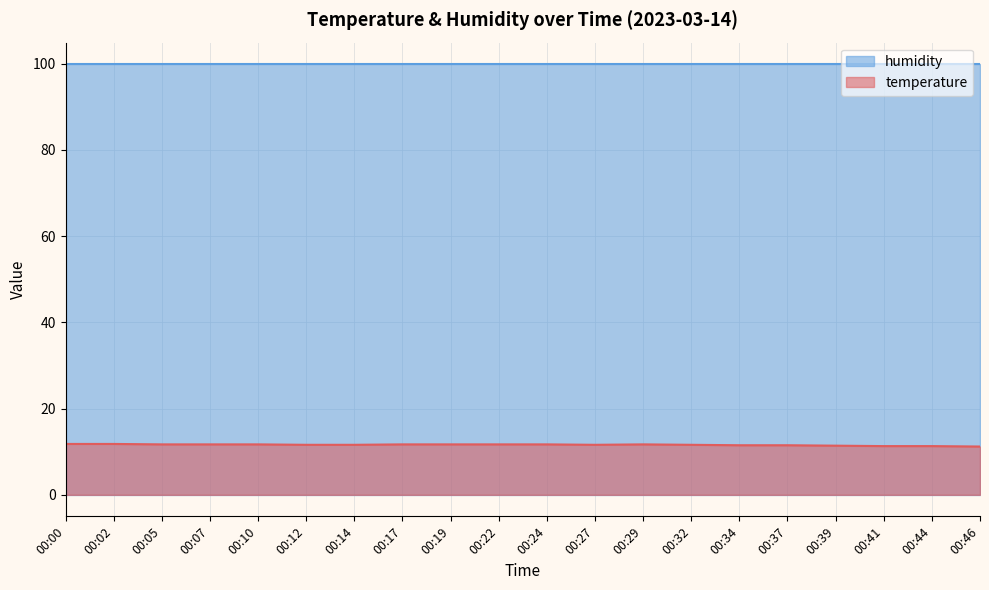

How many series are shown in this chart?

2